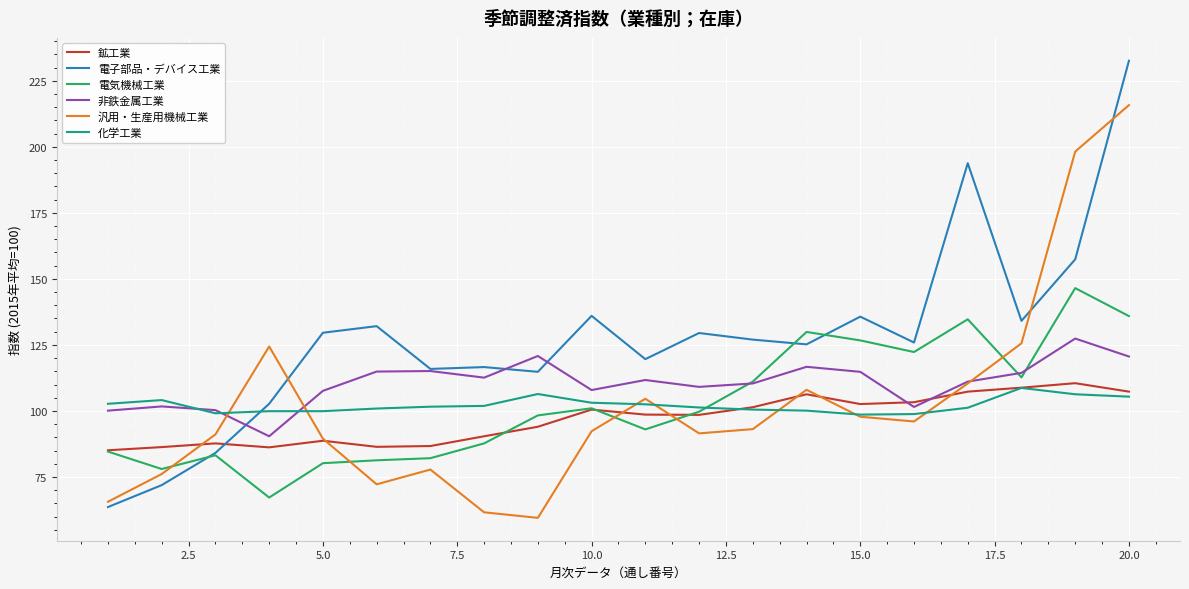

What is the highest value of the 鉱工業 series?

110.5